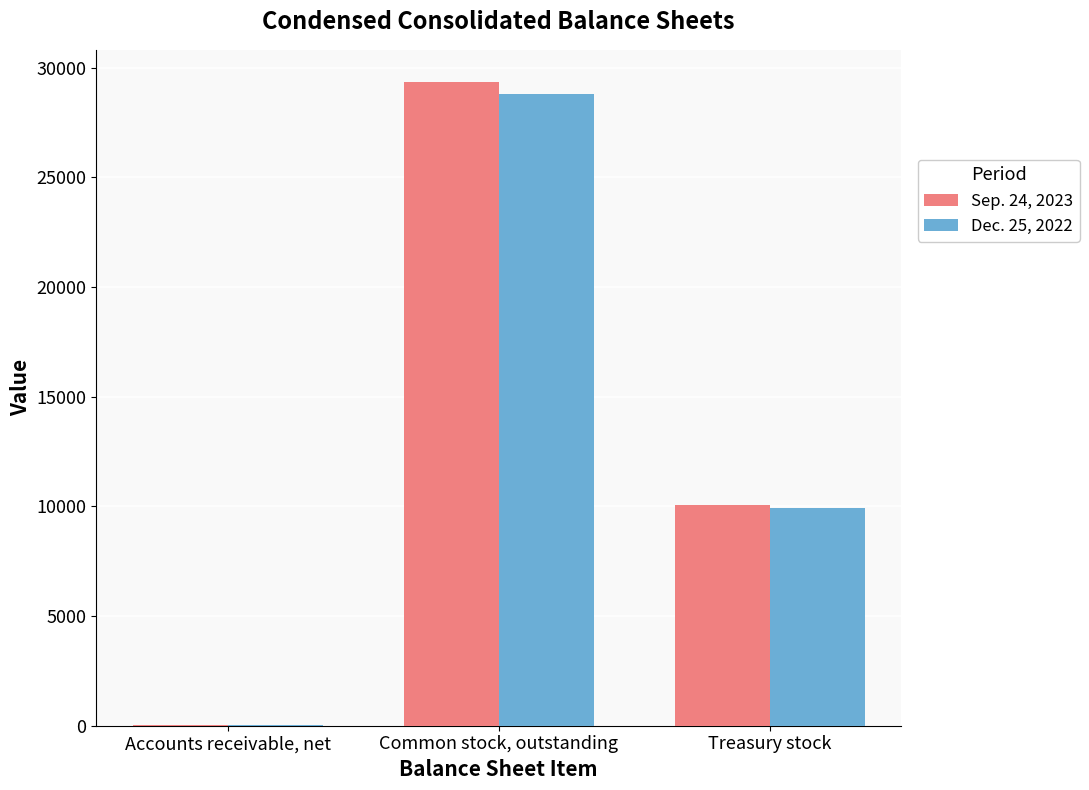

At which category is the sum across all series the highest?

Common stock, outstanding